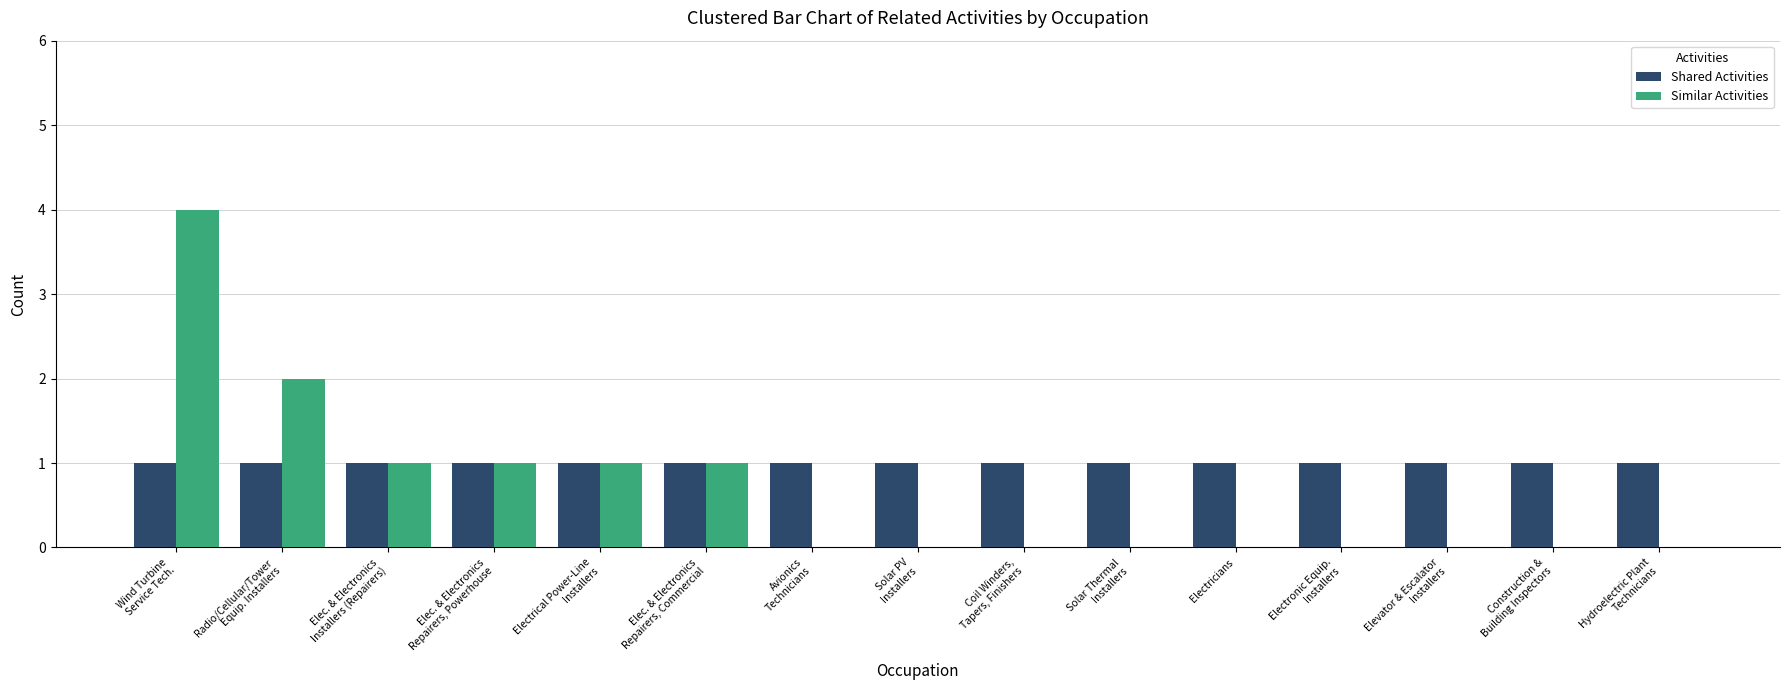

Reading right to left, list all the values displayed in this chart.

Shared Activities: 1	1	1	1	1	1	1	1	1	1	1	1	1	1	1
Similar Activities: 0	0	0	0	0	0	0	0	0	1	1	1	1	2	4